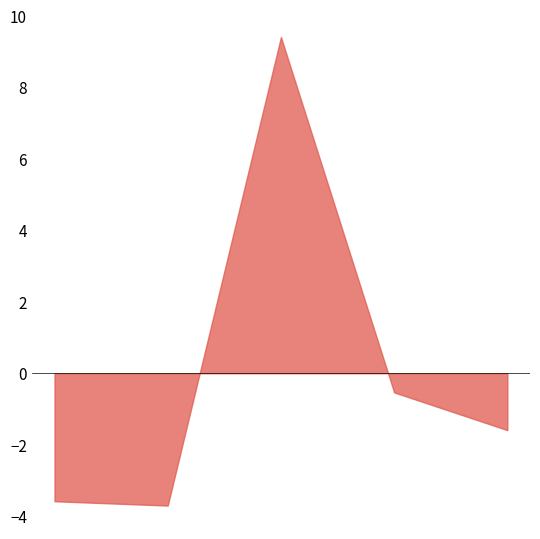

What is the difference between the maximum and minimum values?

13.1